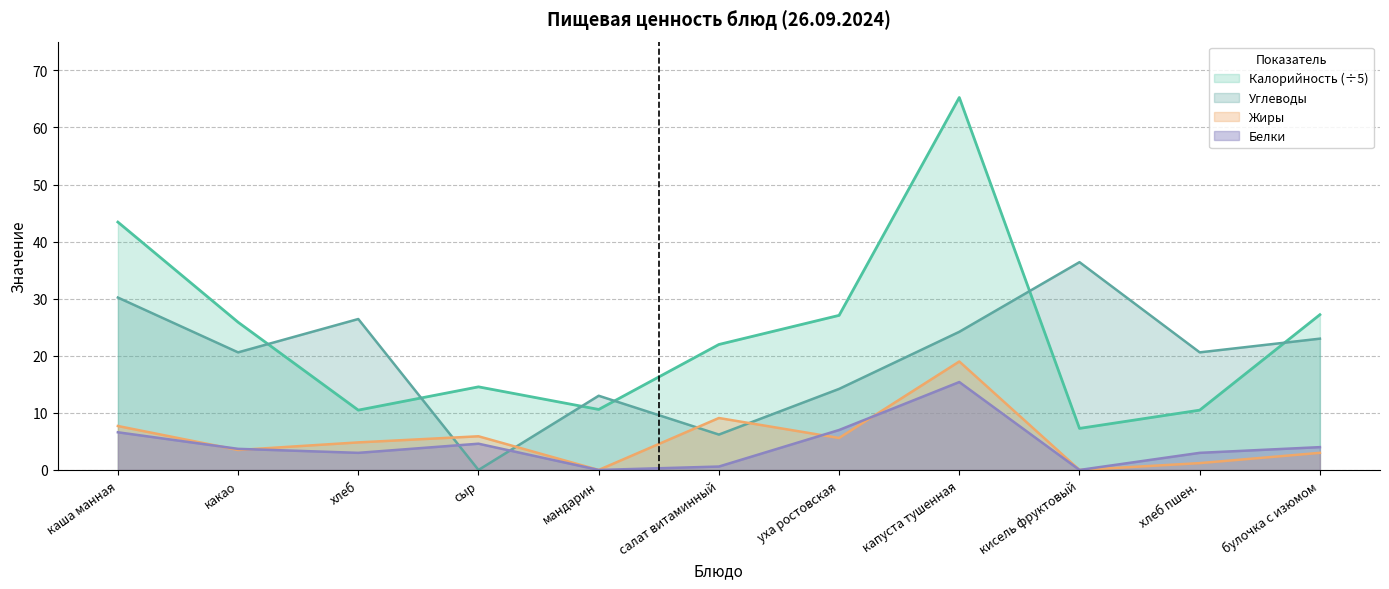

Reading left to right, list all the values displayed in this chart.

Калорийность: 43.4	25.9	10.5	14.6	10.6	22.0	27.1	65.2	7.3	10.5	27.2
Белки: 6.6	3.7	3.0	4.6	0.0	0.6	7.0	15.4	0.0	3.0	4.0
Жиры: 7.7	3.5	4.8	5.9	0.0	9.1	5.6	19.0	0.0	1.2	3.0
Углеводы: 30.2	20.6	26.4	0.0	13.0	6.2	14.2	24.2	36.4	20.6	23.0